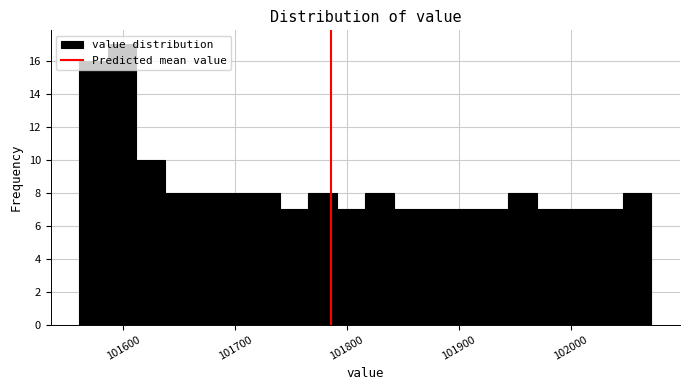

Read against the x-axis, roughly where is the centre of the tallest bar?

101600